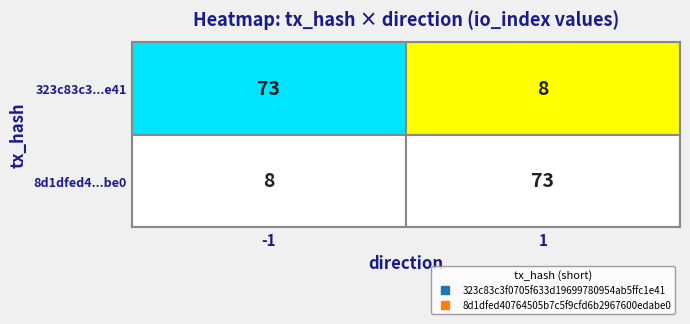

Is the value of 8d1dfed4...be0 at -1 greater than the value of 323c83c3...e41 at -1?

No